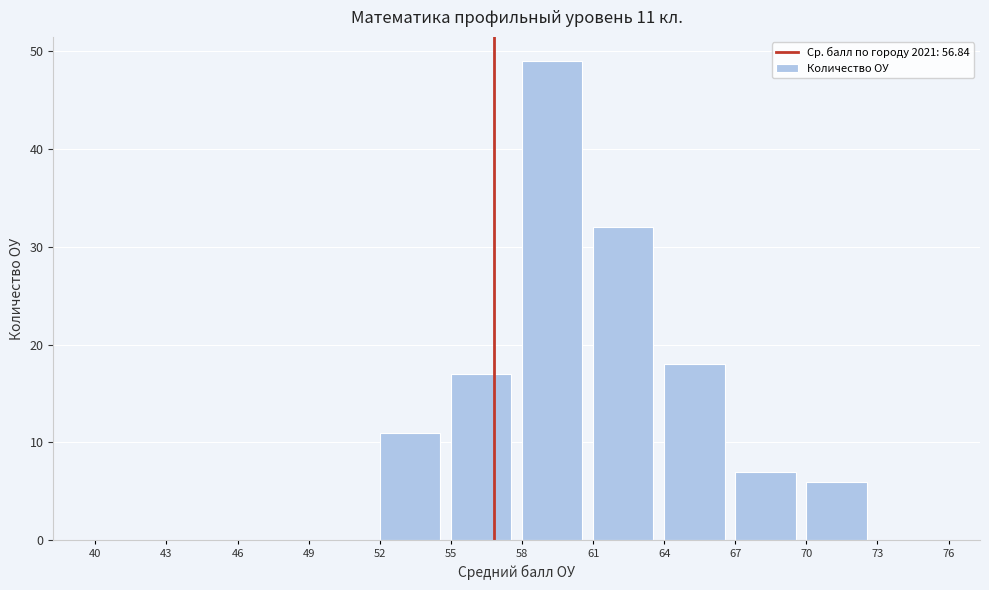

Which range on the x-axis has the tallest bar?

58 to 61